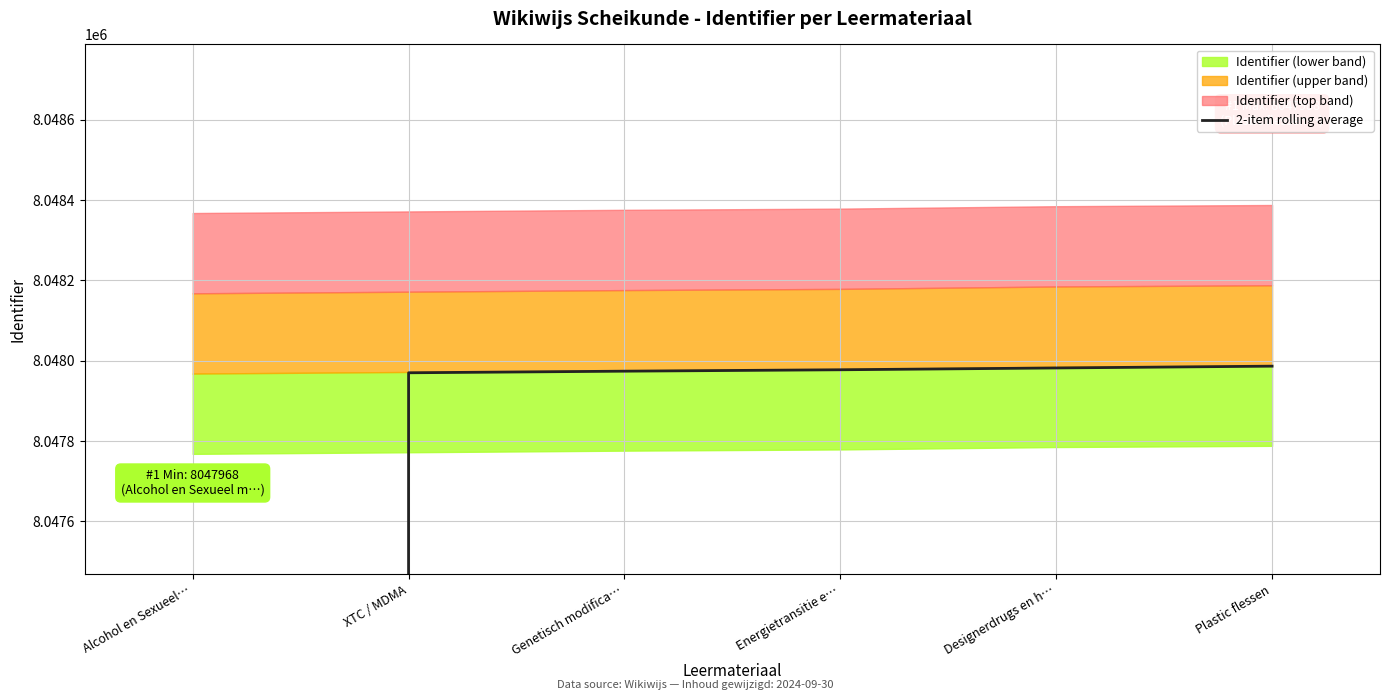

What is the value of the 5th point from the left?

8047982.0